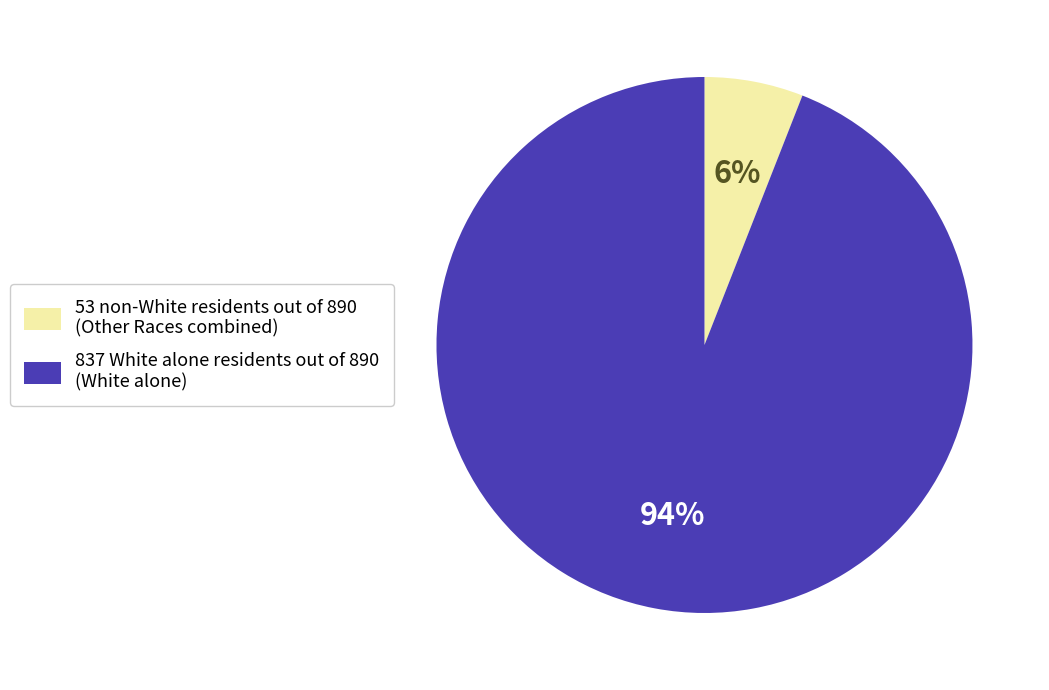

The 53 non-White residents out of 890 (Other Races combined) slice represents 6% of the pie. True or false?

True